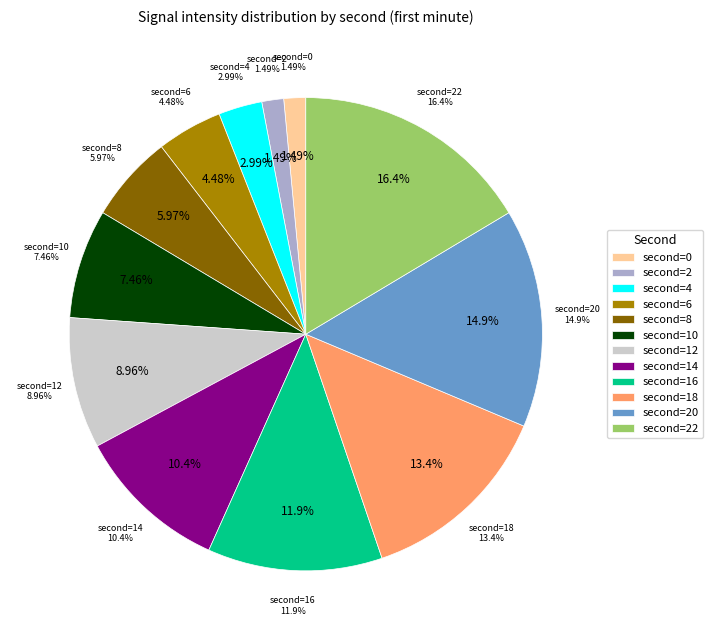

What is the largest slice in the pie chart?

22